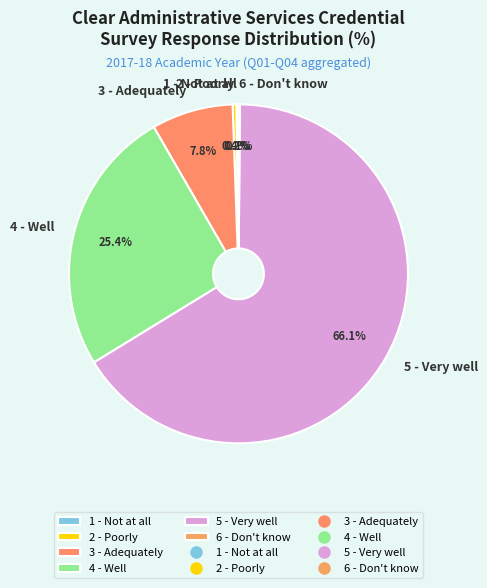

Between 4 - Well and 5 - Very well, which is larger?

5 - Very well